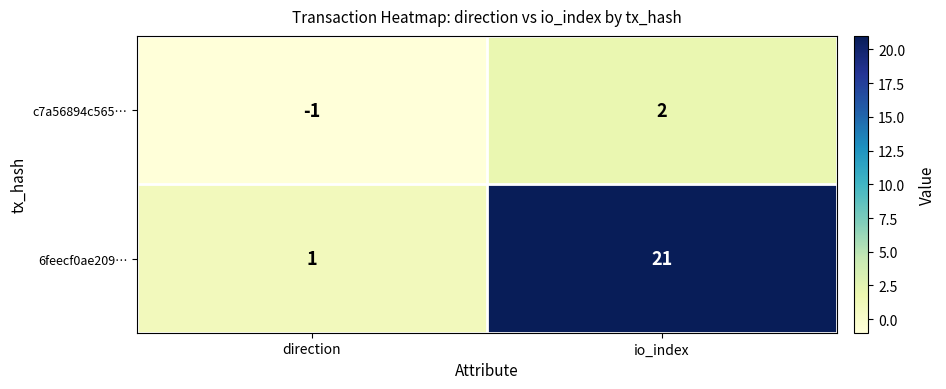

What is the sum of all 6feecf0ae209… values?

22